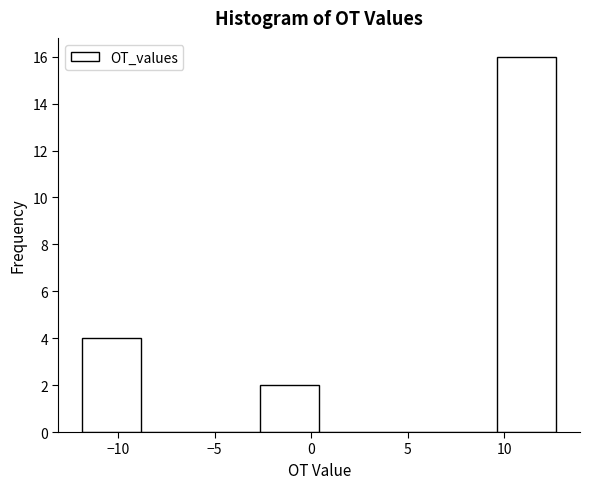

Reading left to right, transcribe this chart: for each bar, give the range it covers on the x-axis and its height. Neither the bar edges nor the heights are printed on the chart, so give them approximately, as read against the axes.

-12.0 to -9.0: 4
-9.0 to -5.5: 0
-5.5 to -2.5: 0
-2.5 to 0.5: 2
0.5 to 3.5: 0
3.5 to 6.5: 0
6.5 to 9.5: 0
9.5 to 12.5: 16